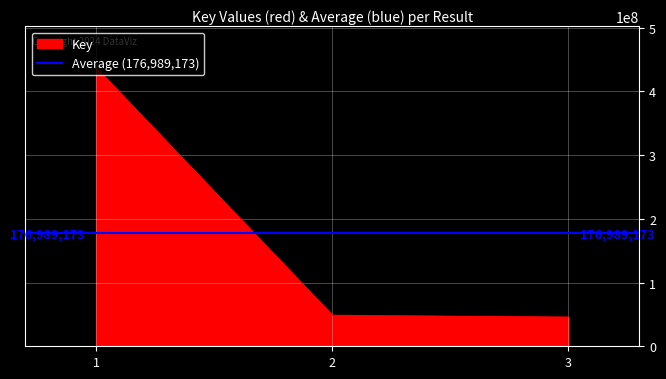

What is the greatest value displayed?

436622234